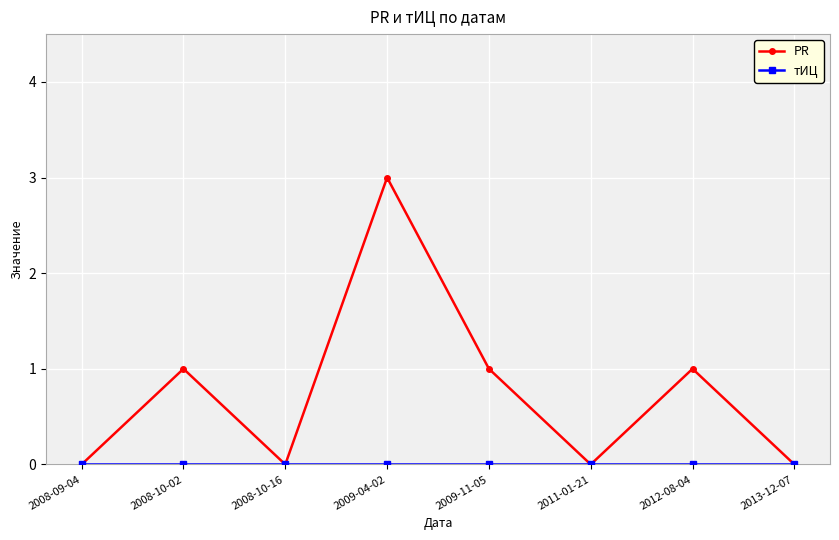

Which series has the largest total across all categories?

PR